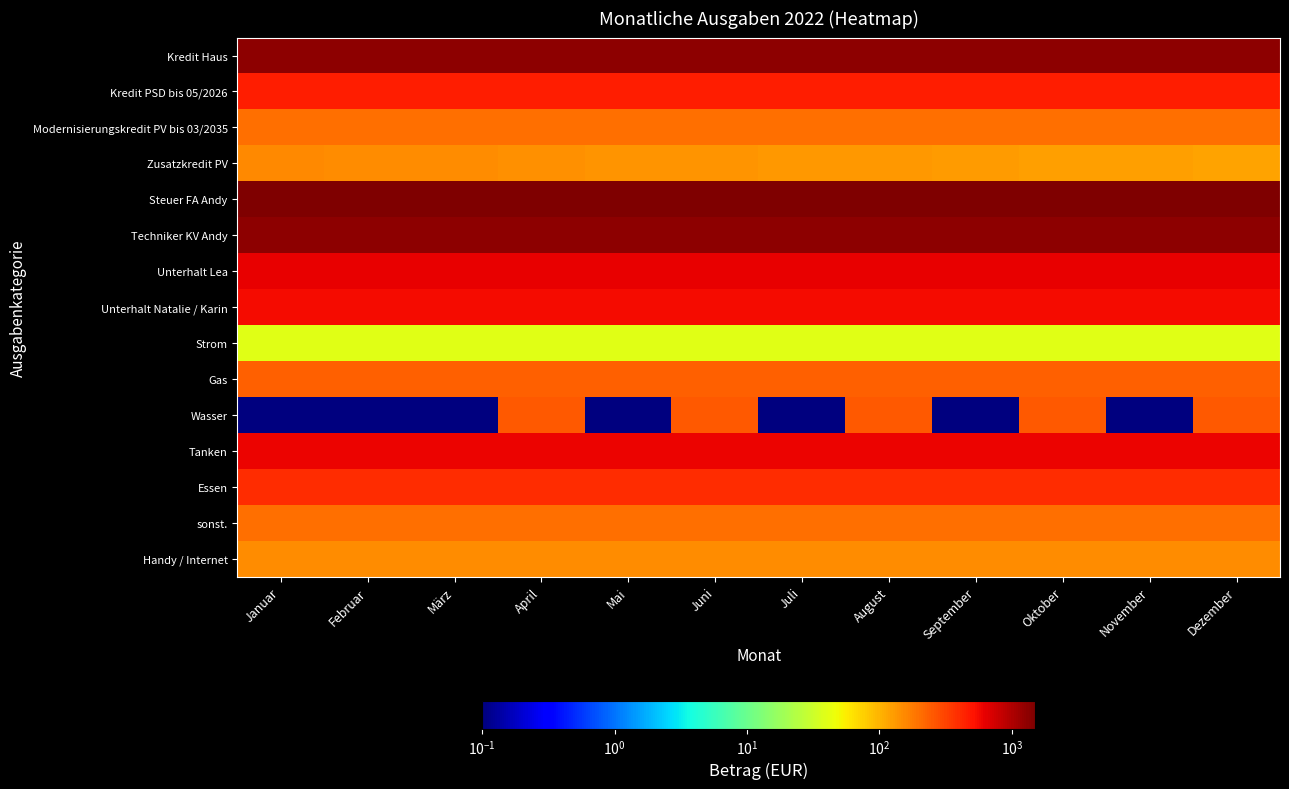

At which category does the chart reach its peak across all series?

Januar